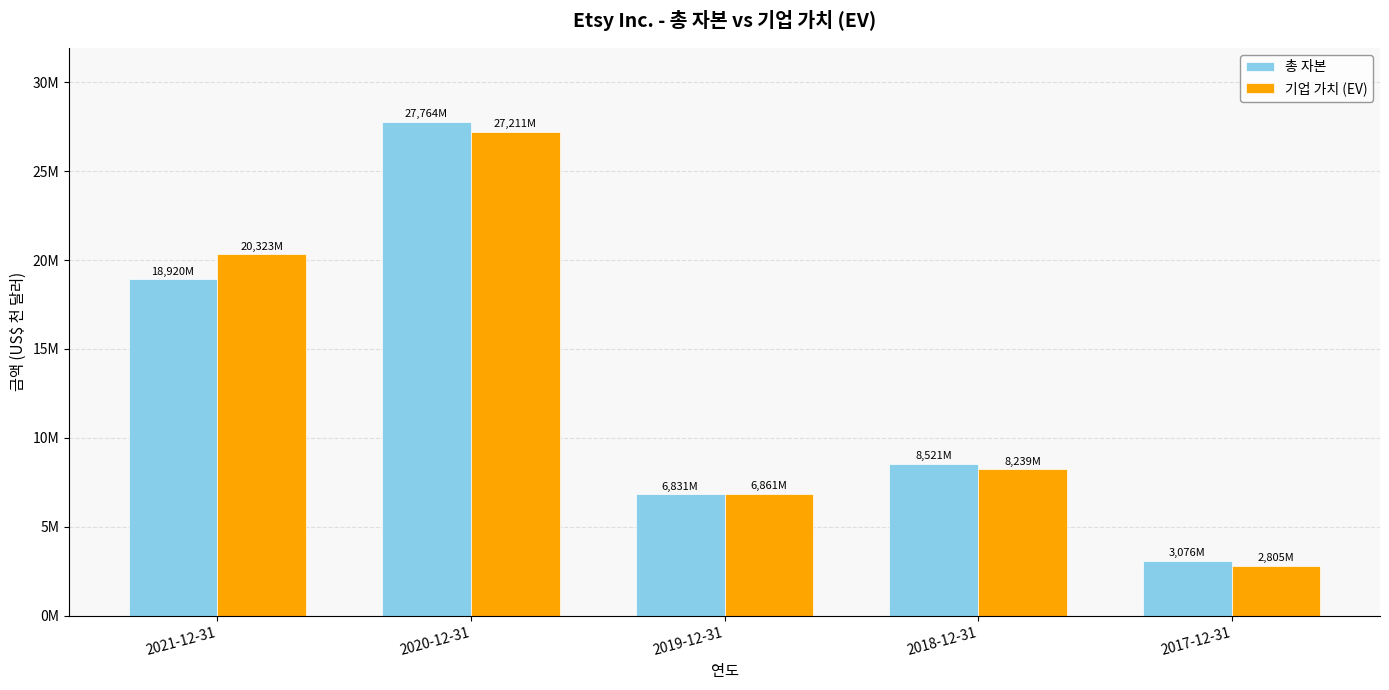

What is the spread (max minus min) of values at 2017-12-31?

270588